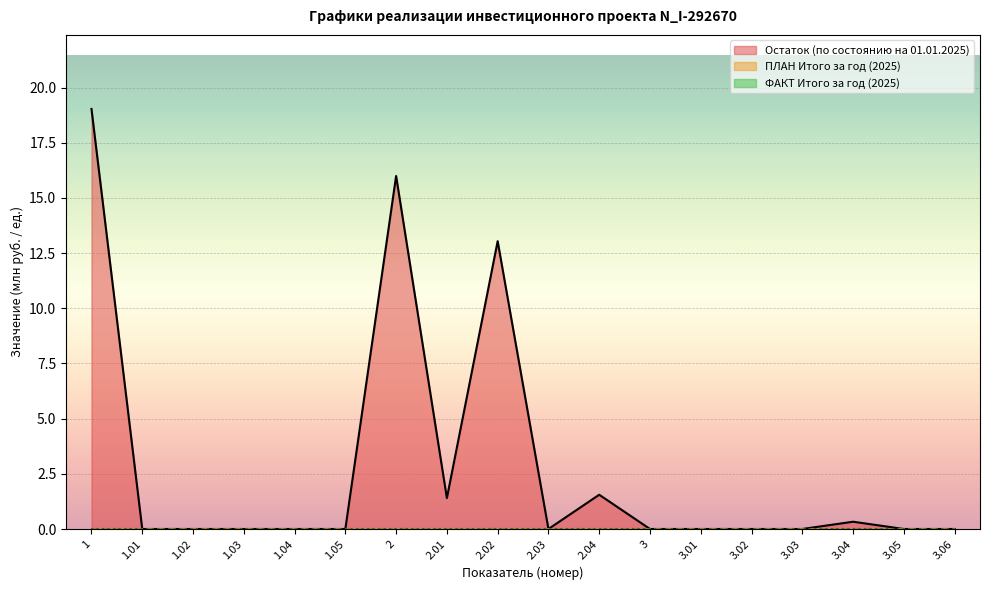

How many lines are shown in the chart?

3